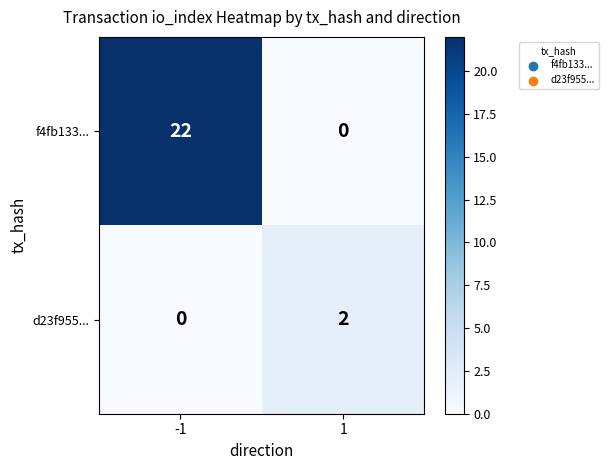

Rank the series by their average value, from highest to lowest.

f4fb133..., d23f955...